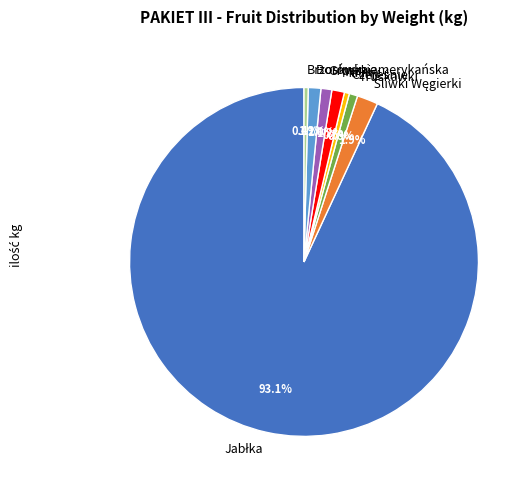

Is it true that Brzoskwinie is 7% of the pie?

False